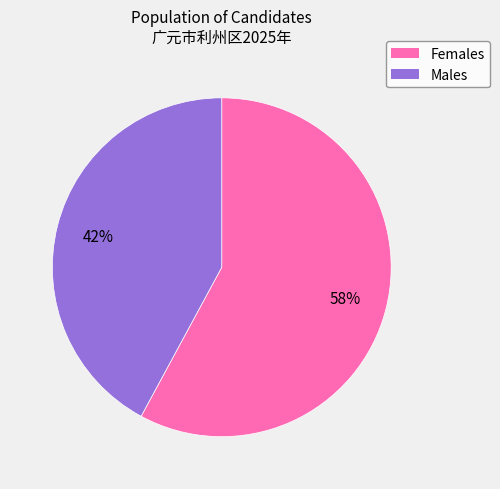

Does Females account for over 50% of the chart?

Yes